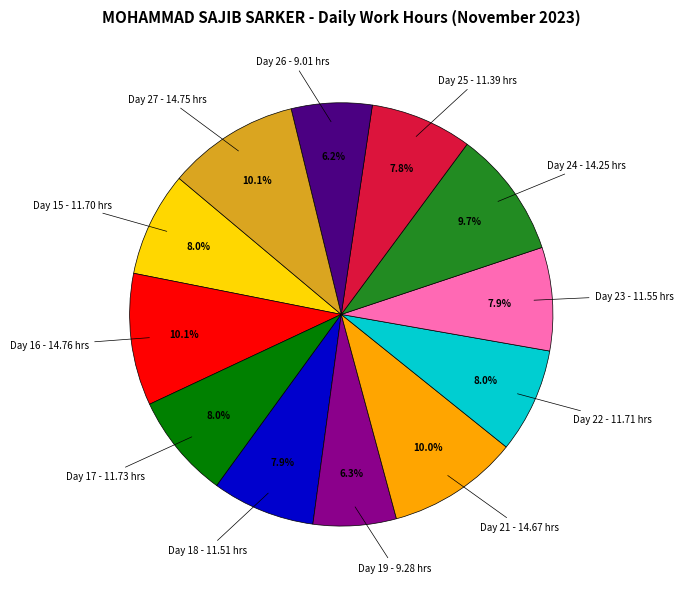

Is there any slice that represents more than half of the pie?

No